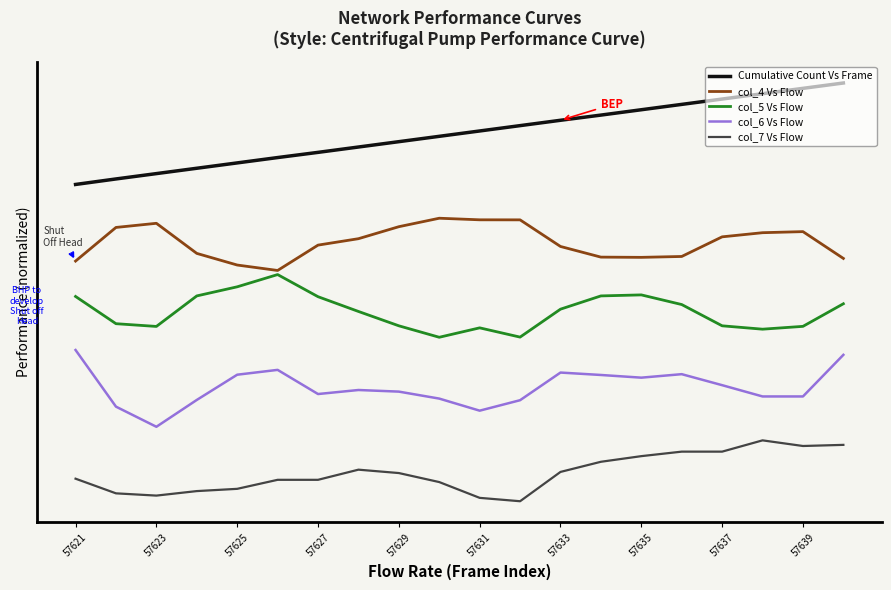

Does the chart display data point markers on the line(s)?

No